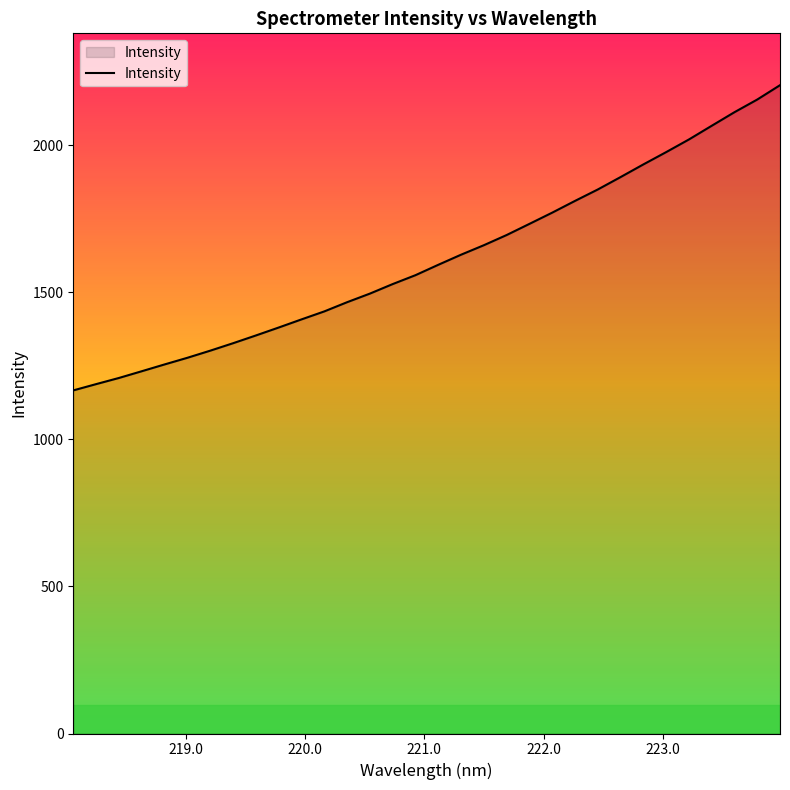

What is the minimum value shown in the chart?

1166.1